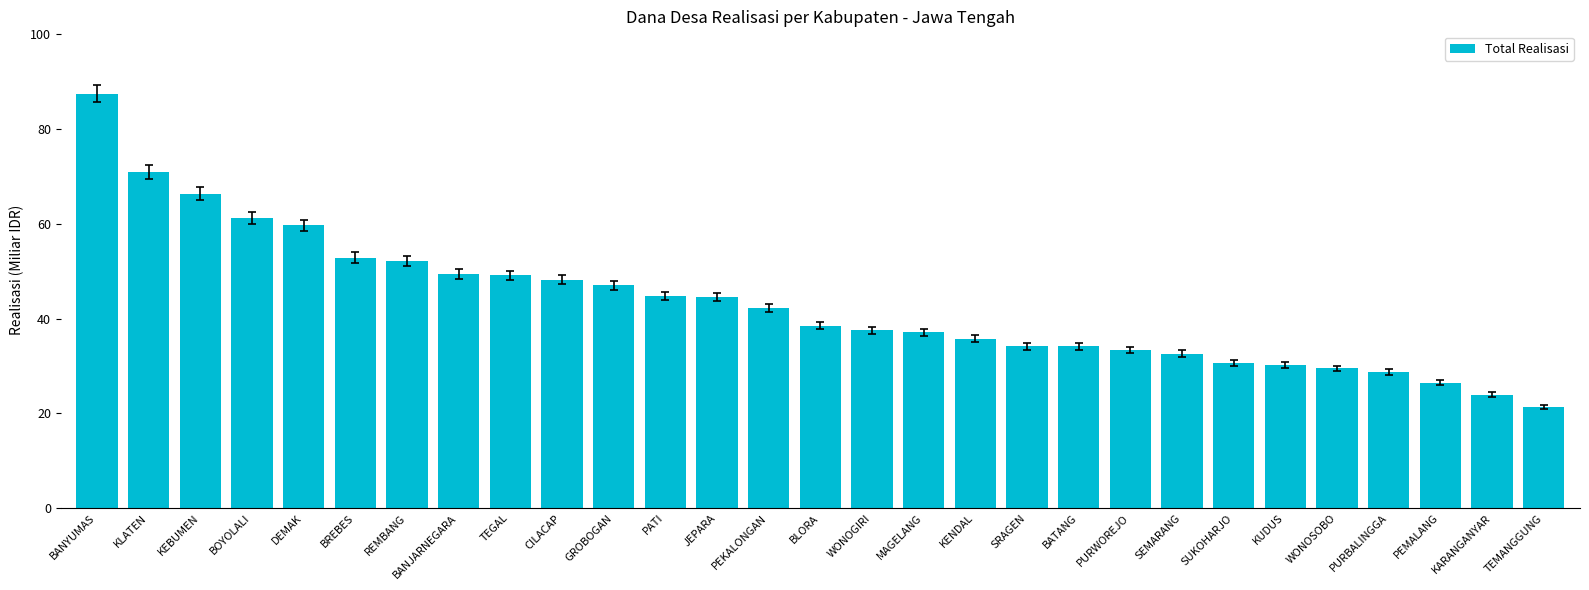

What value does the data have at KLATEN?

70.9